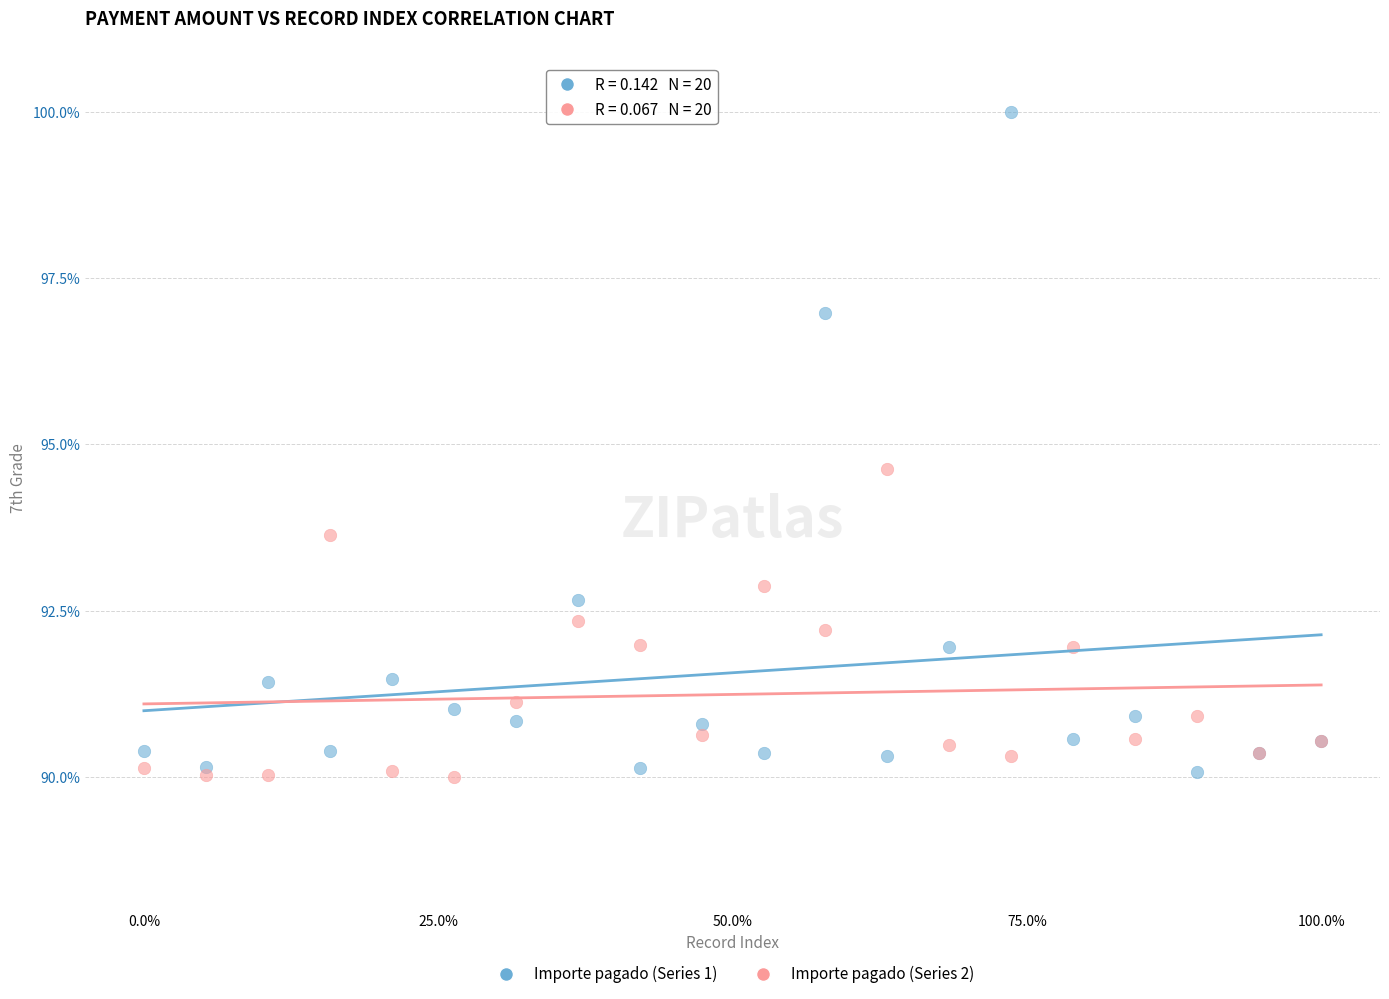

Which series has the widest spread of Y values?

Importe pagado (Series 1)